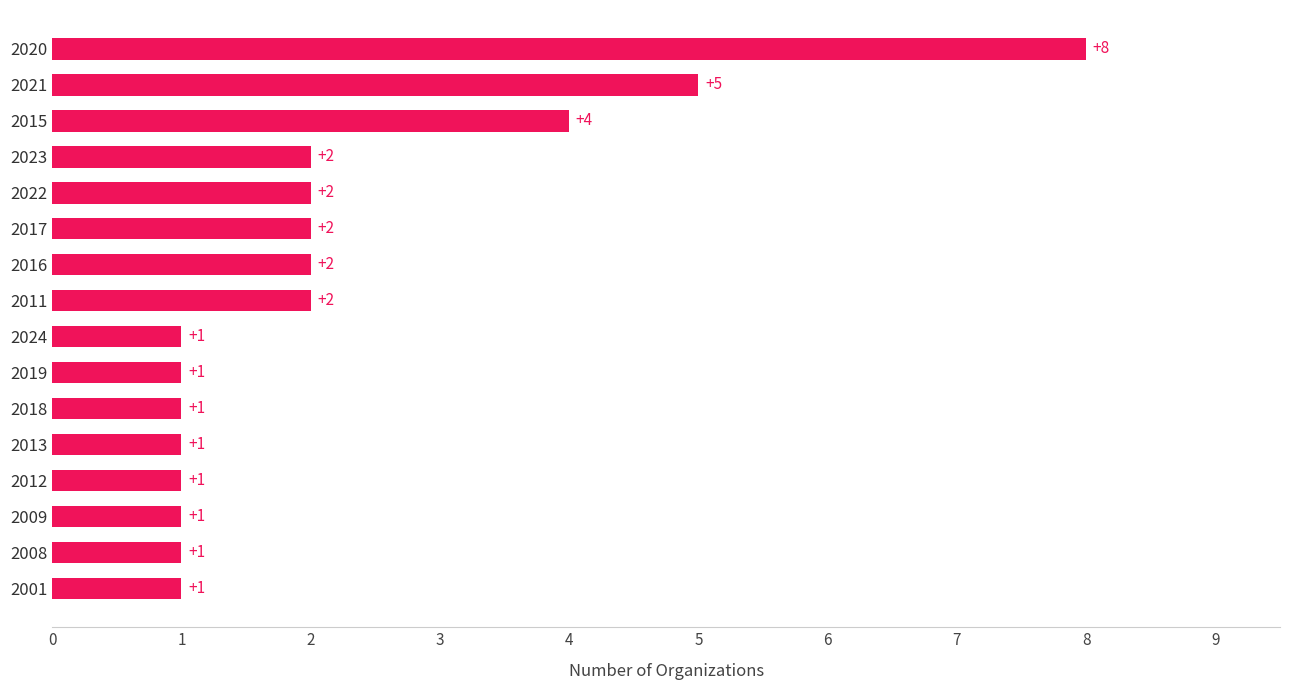

Which has a higher value, 2015 or 2022?

2015